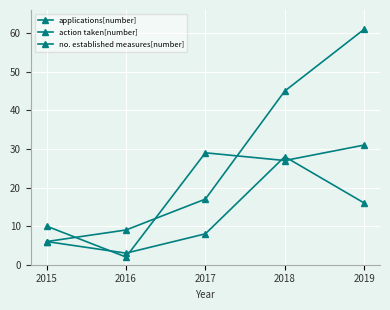

At which category does the chart reach its peak across all series?

2019